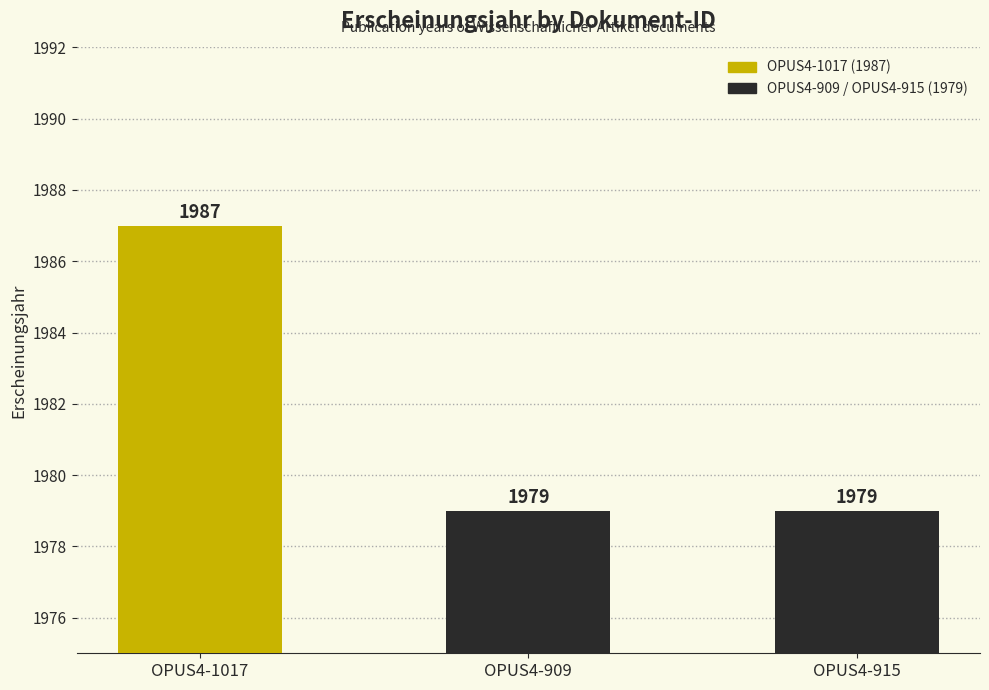

What is the minimum value shown in the chart?

1979